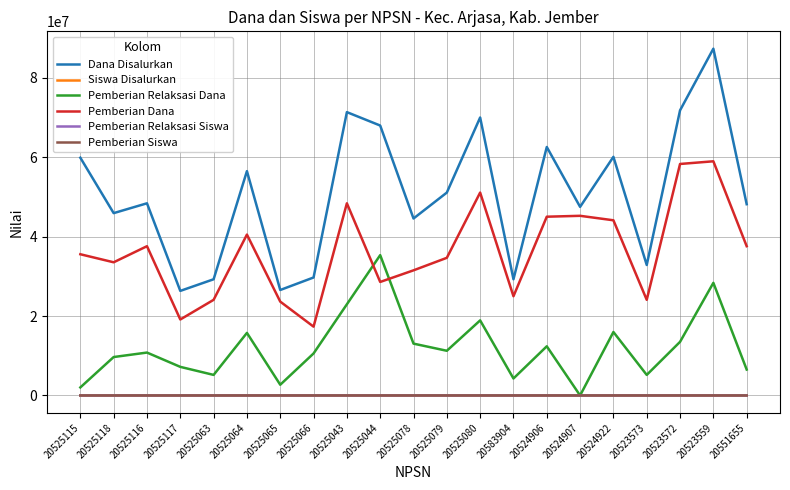

Between 20525115 and 20525080, which series saw the biggest shift?

Pemberian Relaksasi Dana